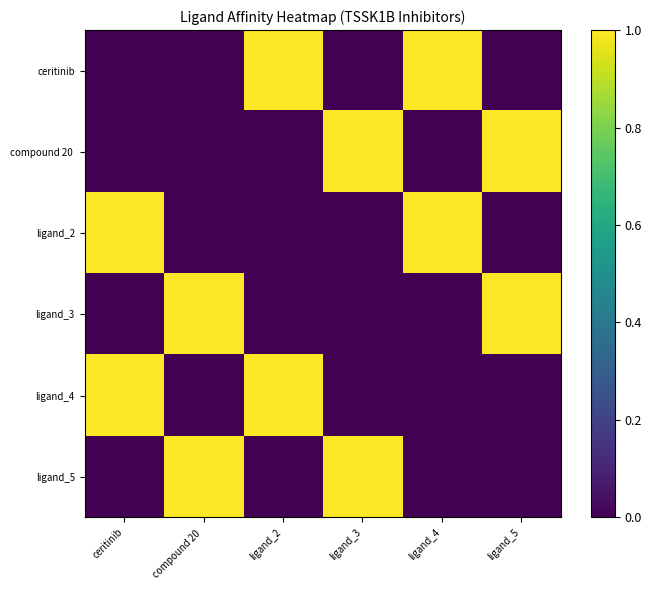

Which series has the largest range (max minus min)?

ceritinib